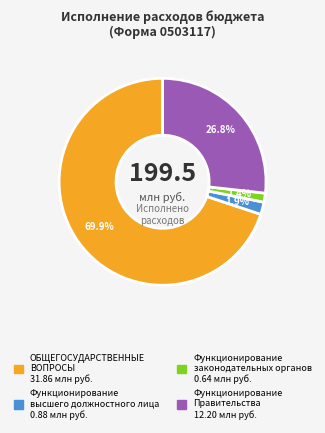

Is there any slice that represents more than half of the pie?

Yes